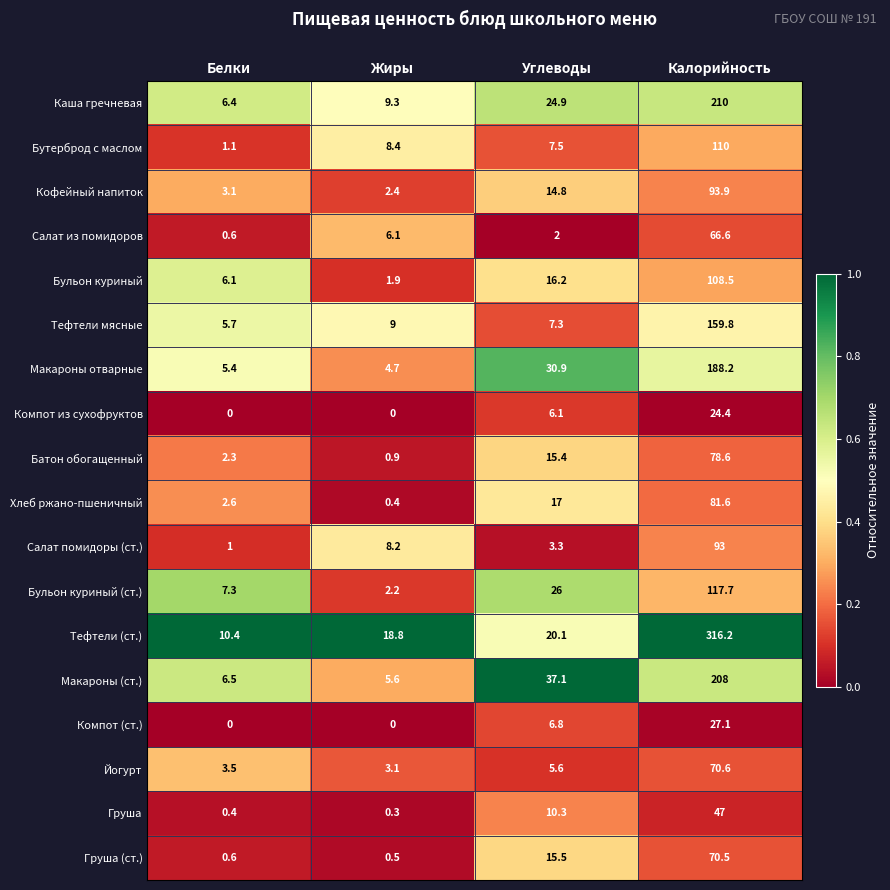

Which series has the widest spread of values?

Тефтели (ст.)